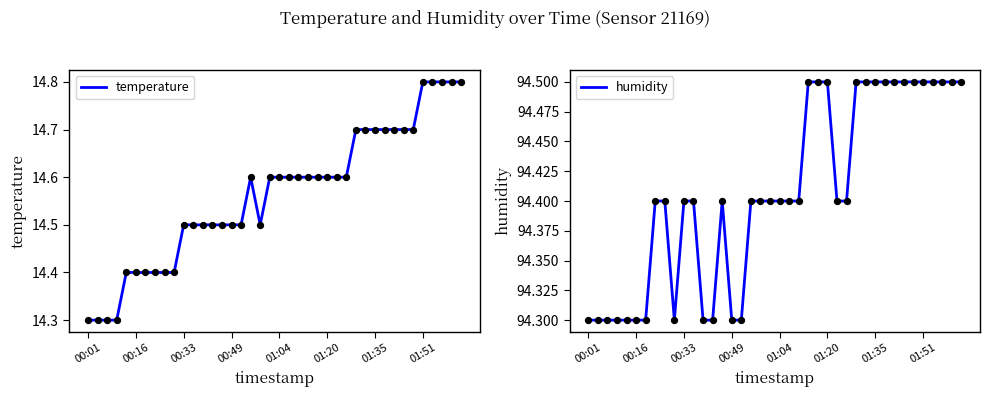

Is the value of temperature at 00:01 greater than the value of humidity at 00:01?

No